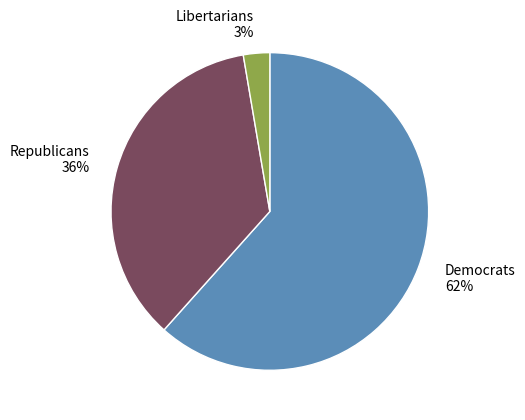

Rank the categories by value from highest to lowest.

Democrats, Republicans, Libertarians